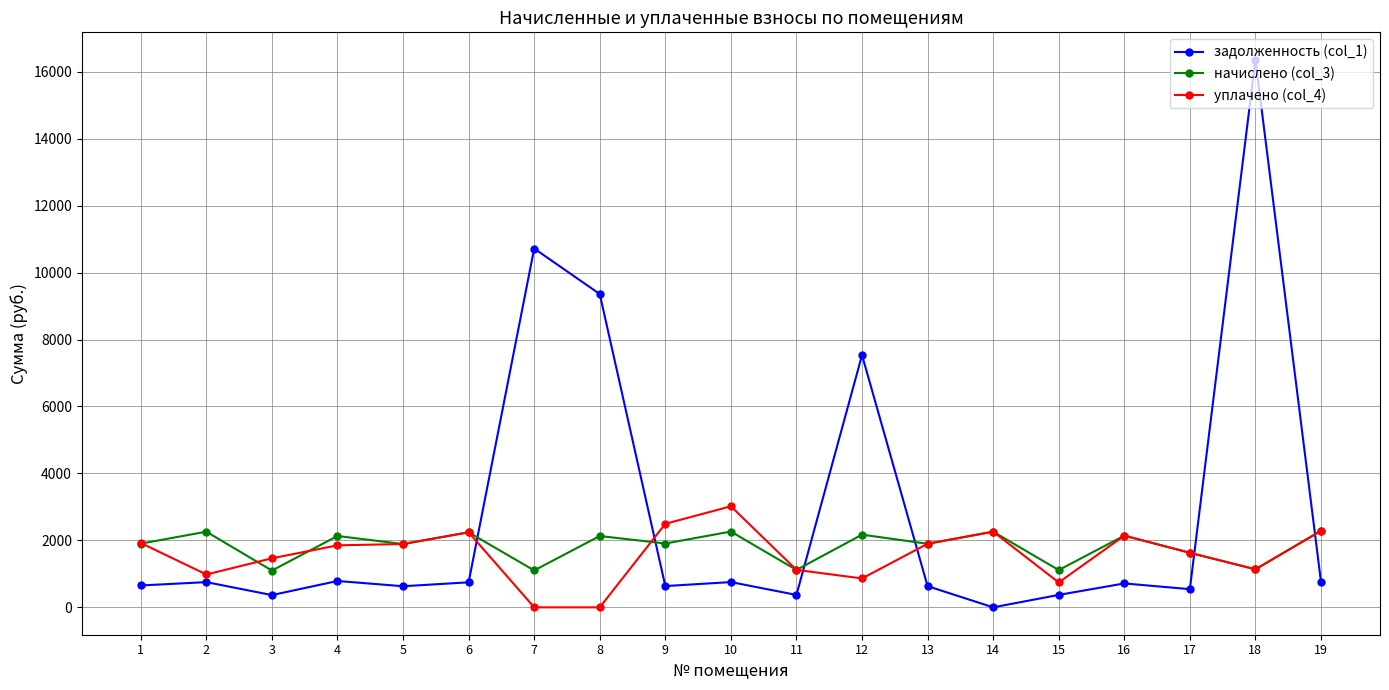

What is the total value across all series at 15?

2227.0